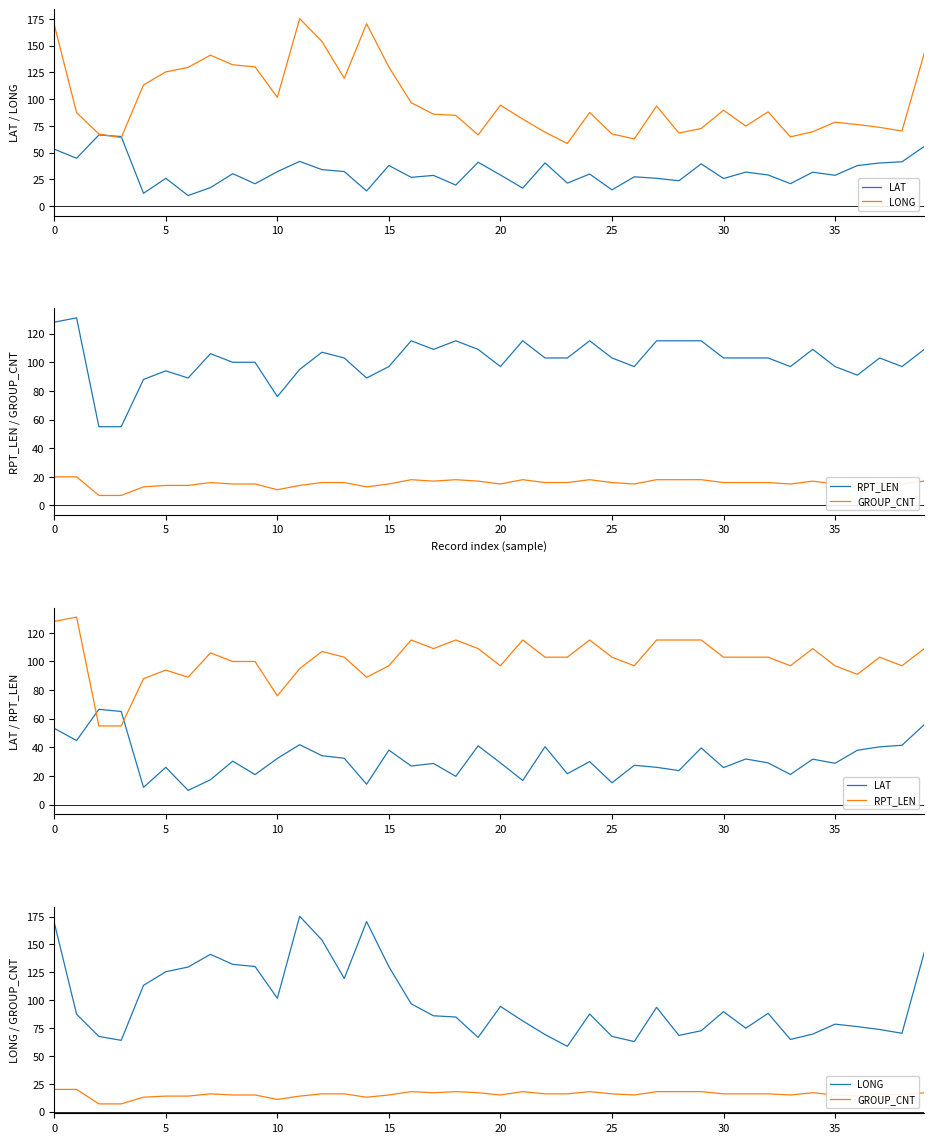

In GROUP_CNT, how many points are lower than both neighbors (excluding endpoints)?

8